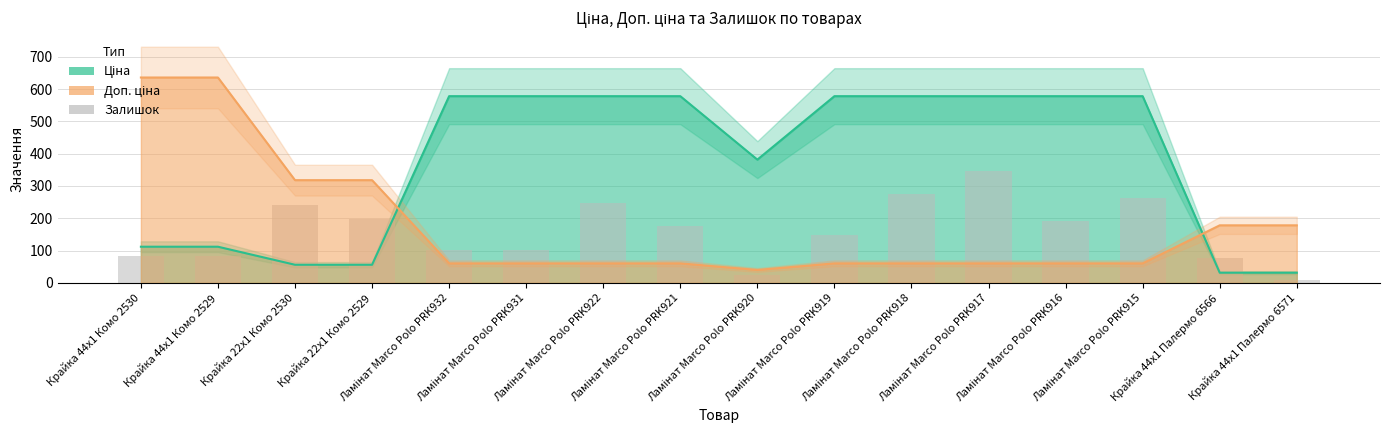

Reading left to right, what are all the values shown in this chart?

Ціна: 111.8	111.8	55.9	55.9	578.1	578.1	578.1	578.1	381.6	578.1	578.1	578.1	578.1	578.1	31.3	31.3
Доп. ціна: 635.9	635.9	318.0	318.0	60.3	60.3	60.3	60.3	39.8	60.3	60.3	60.3	60.3	60.3	178.1	178.1
Залишок: 82.4	82.7	241.0	199.1	101.8	100.7	245.9	175.4	25.4	149.2	276.1	346.9	192.8	263.3	76.7	8.6